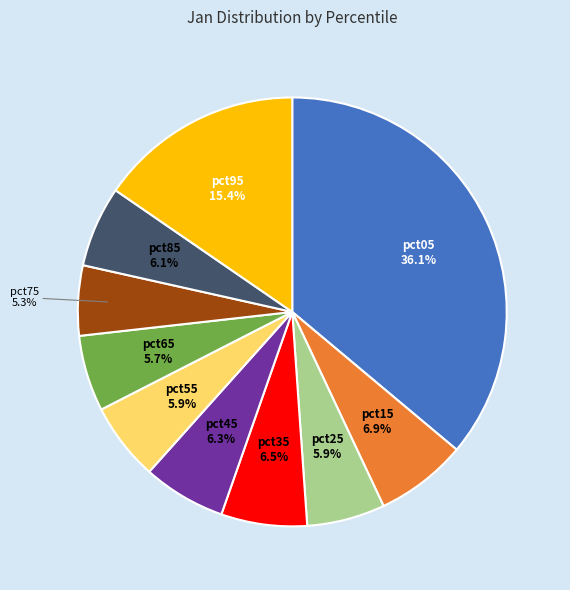

Count the number of slices in the pie.

10